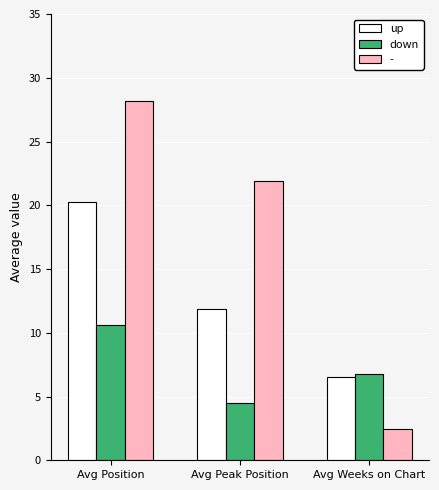

What is the total value across all series at Avg Peak Position?

38.3